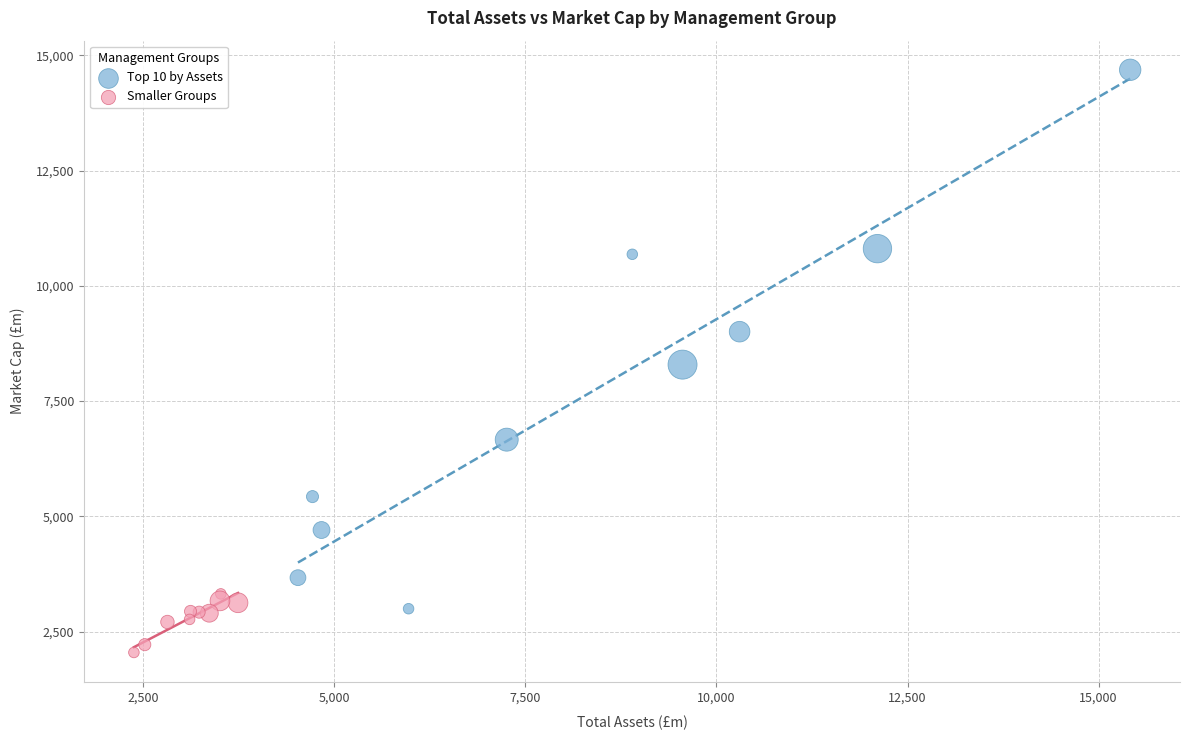

Which series contains the highest Y value?

Top 10 by Assets